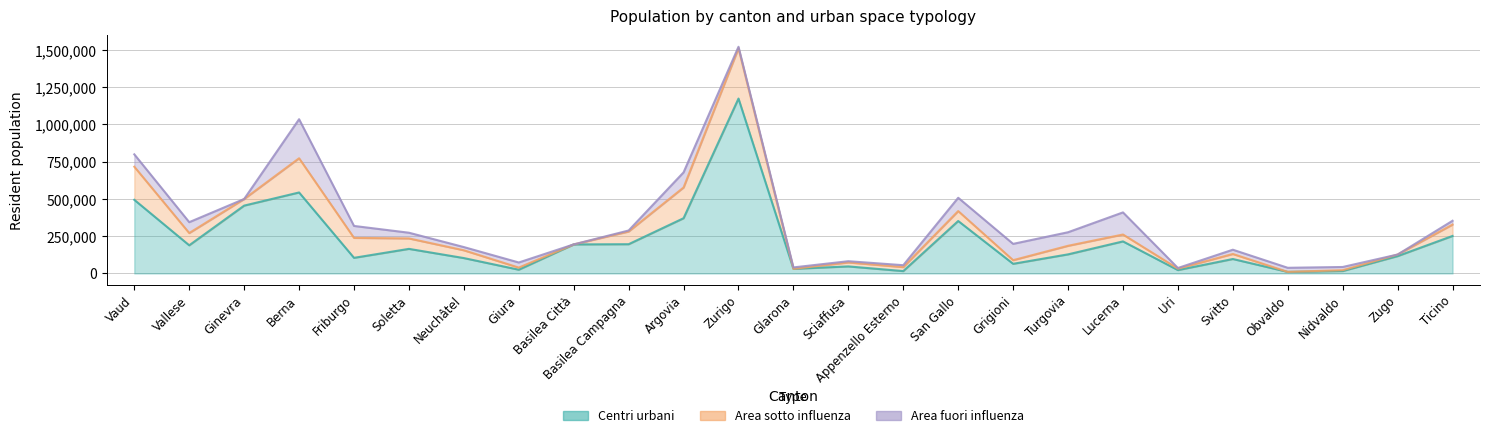

How many categories are shown in the chart?

25